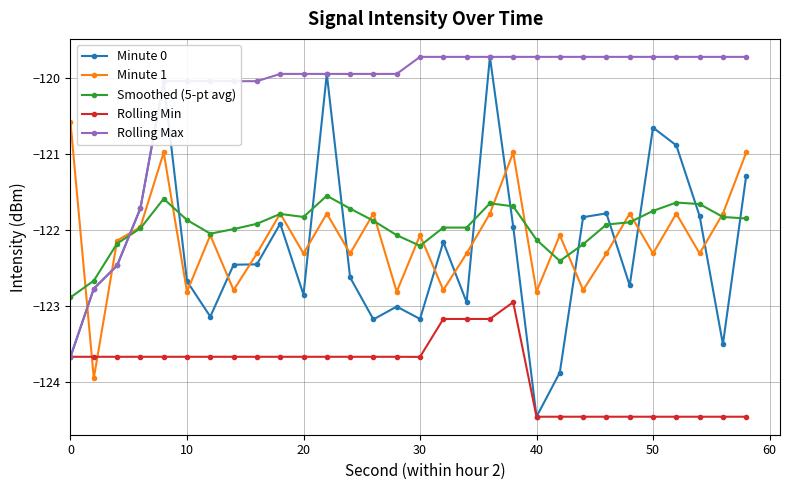

Which series has the widest spread of values?

Minute 0